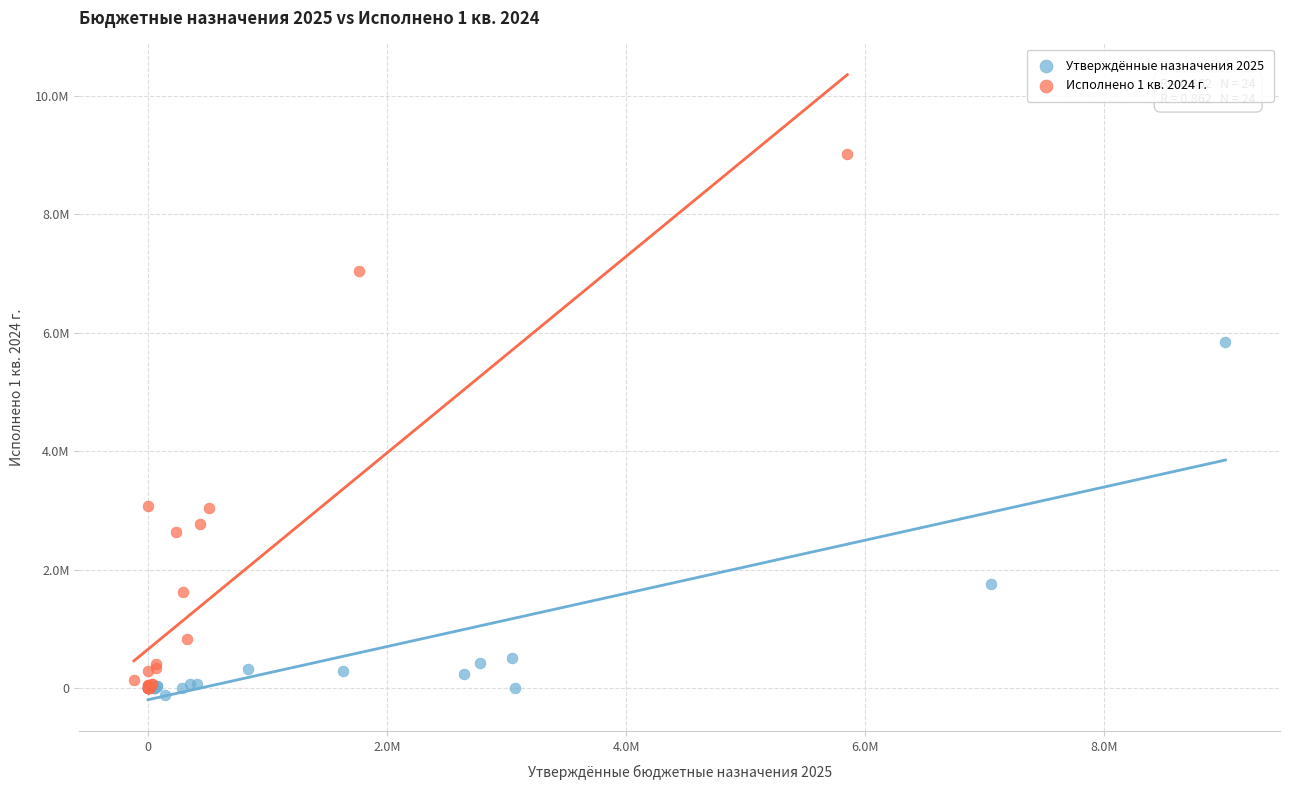

What are all the series names shown in the legend?

Утверждённые назначения 2025, Исполнено 1 кв. 2024 г.